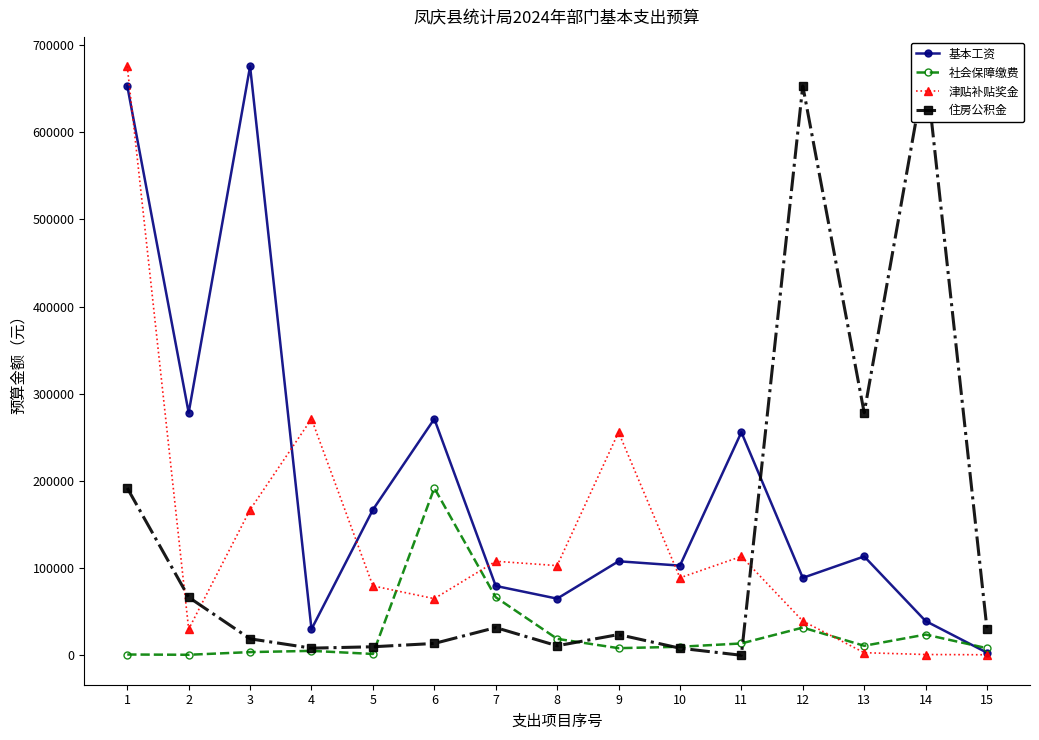

True or false: 住房公积金 has a value of 652956.0 at 12.

True